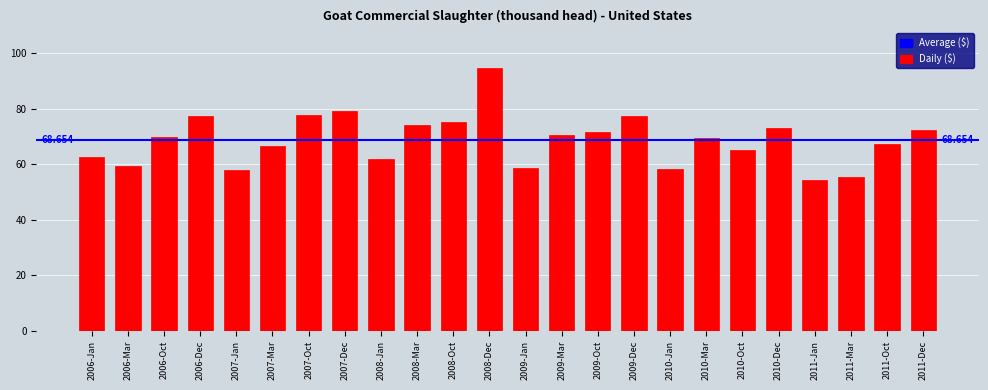

At which label does the data first exceed 69?

2006-Oct